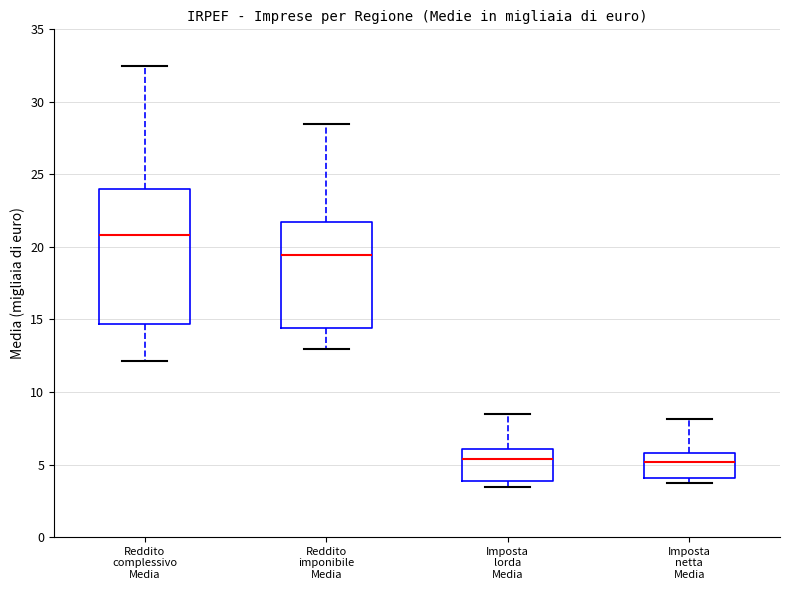

Where is the lower edge of the box for Imposta netta Media on the y-axis? The values are not printed on the chart, so give them approximately, as read against the axis.

4.0